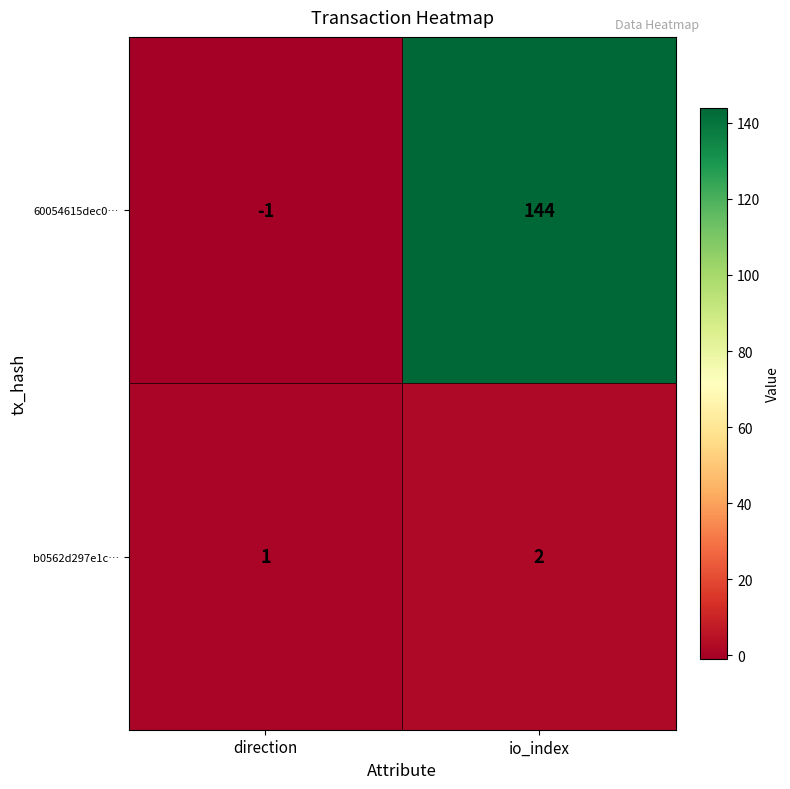

Which category has the highest value in the 60054615dec0… series?

io_index